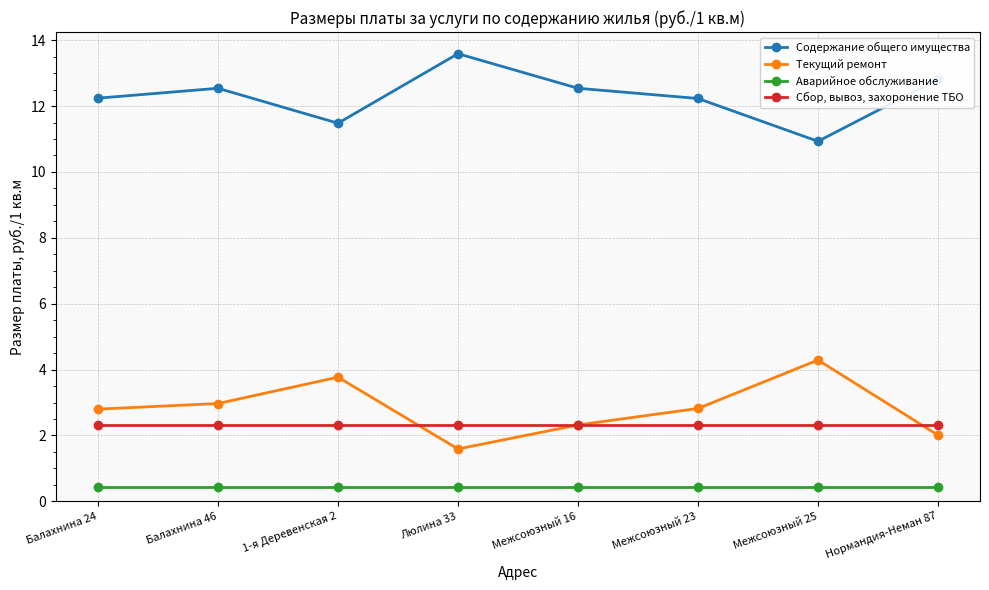

At which label does Содержание общего имущества reach its peak?

Люлина 33